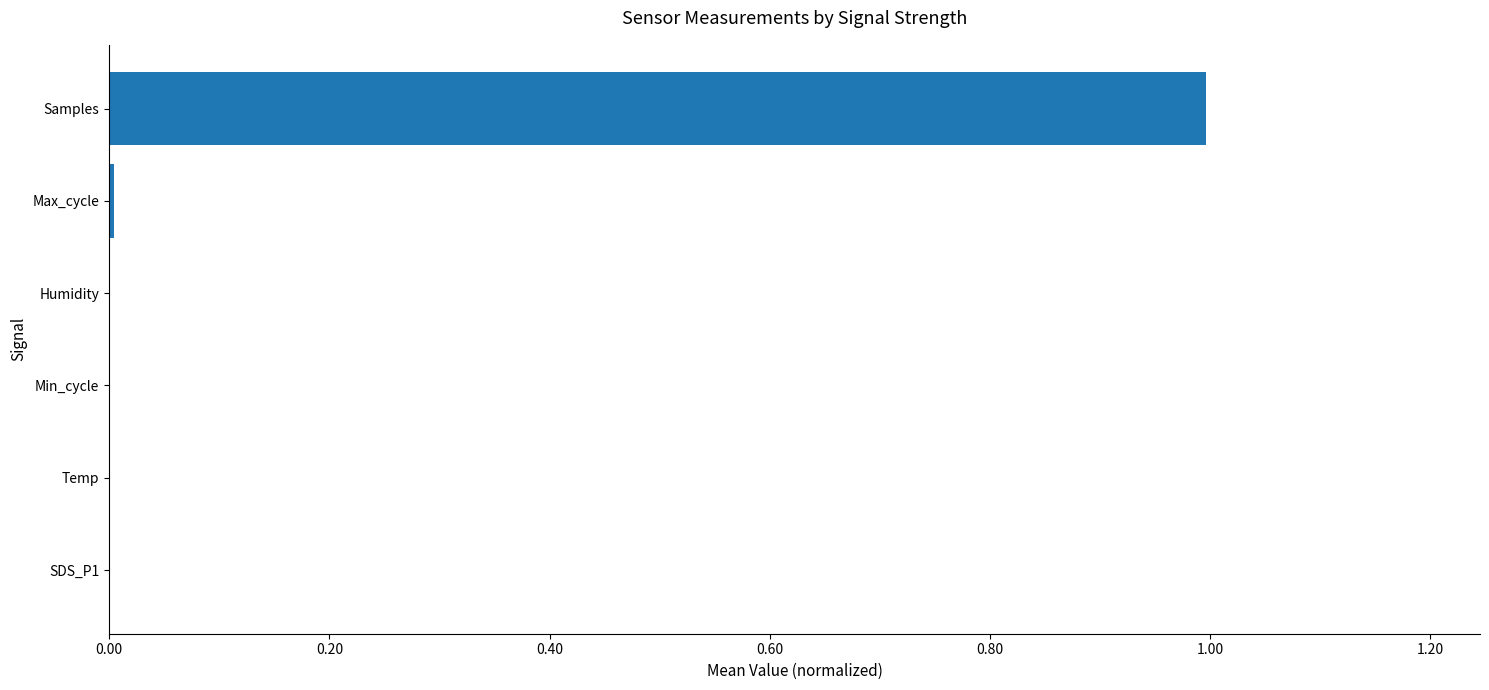

Which has a higher value, Samples or SDS_P1?

Samples